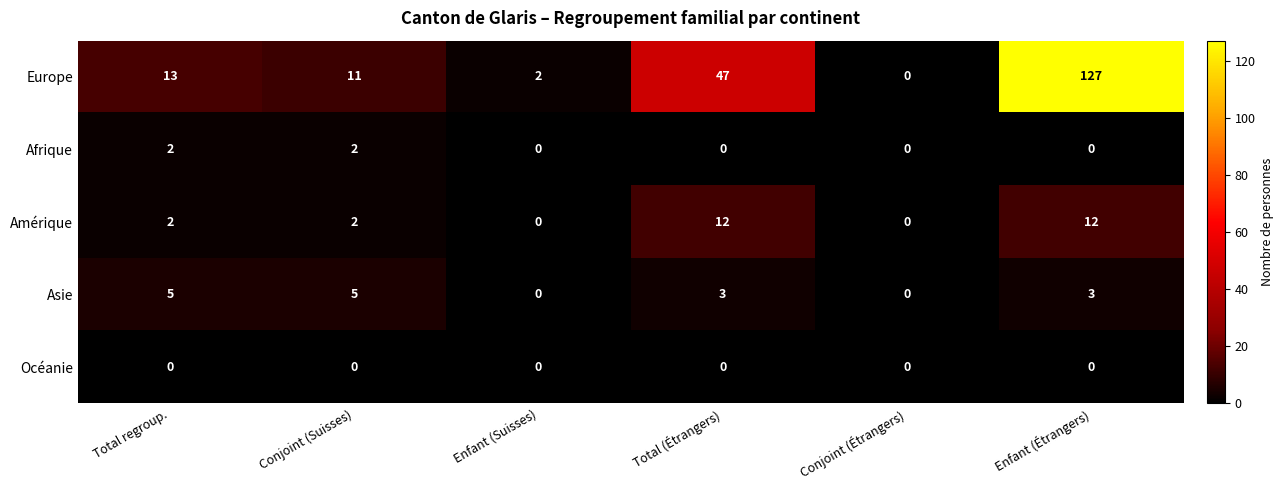

Which series has the largest total across all categories?

Europe